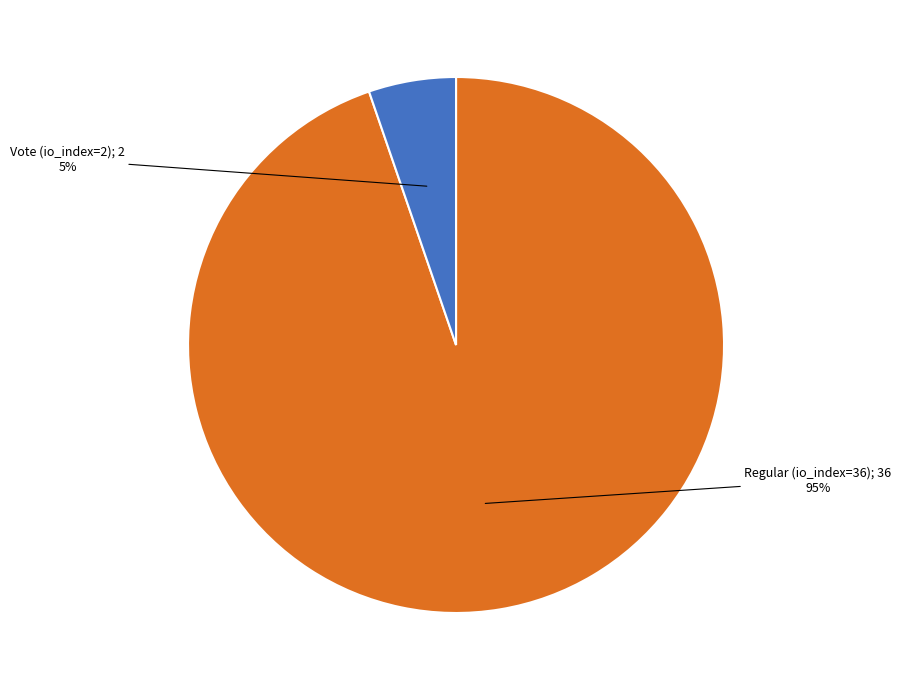

Does any single category account for the majority?

Yes